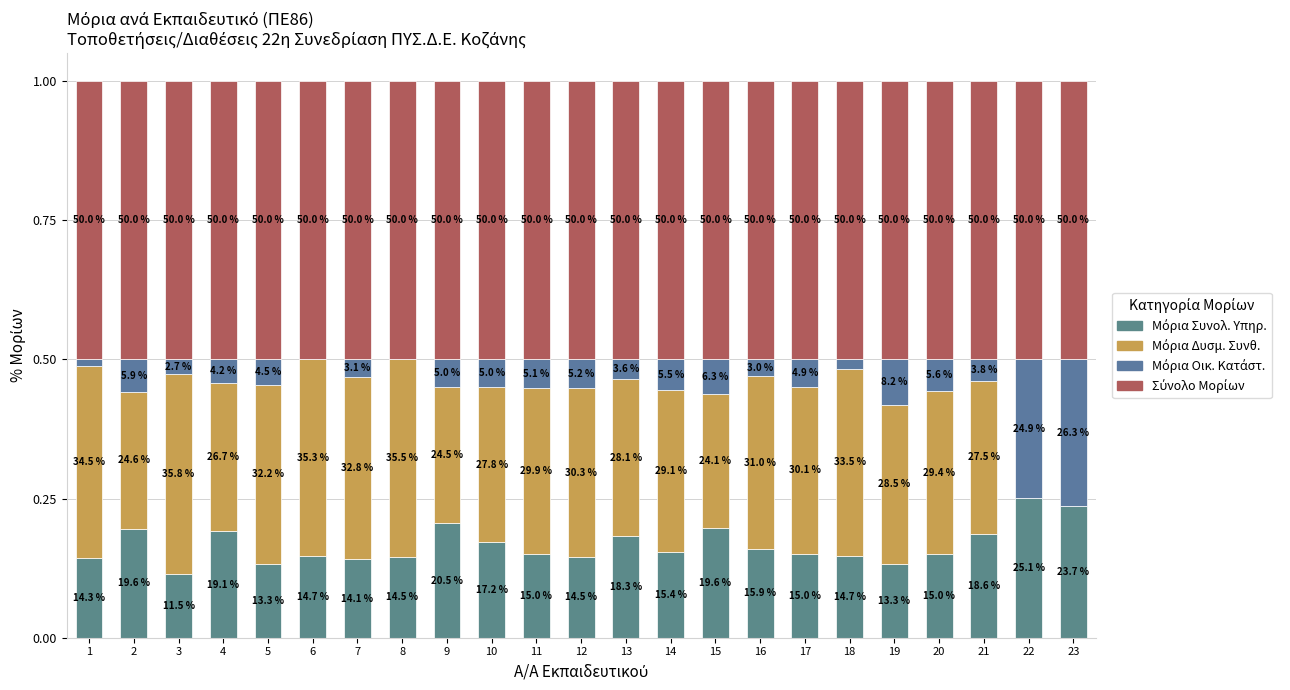

Are the bars grouped side by side (vs. stacked)?

No